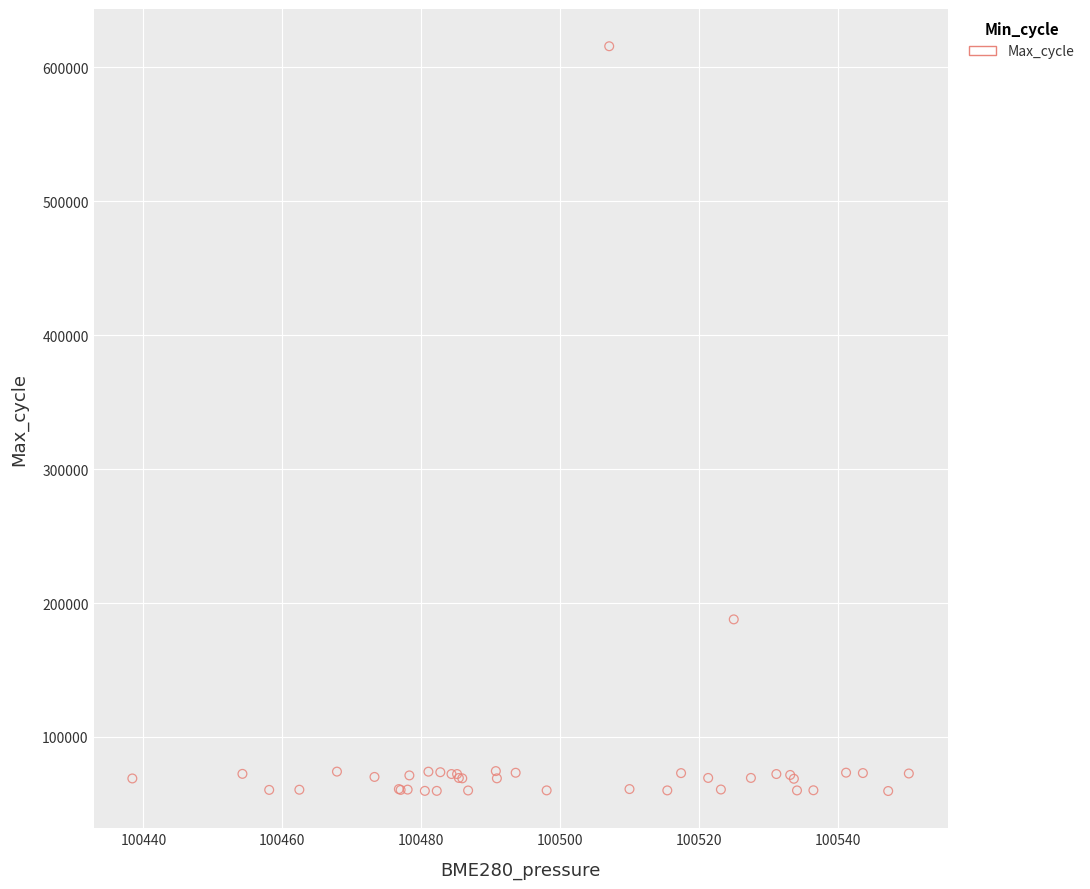

What Y value in the scatter plot is closest to 337618?

187783